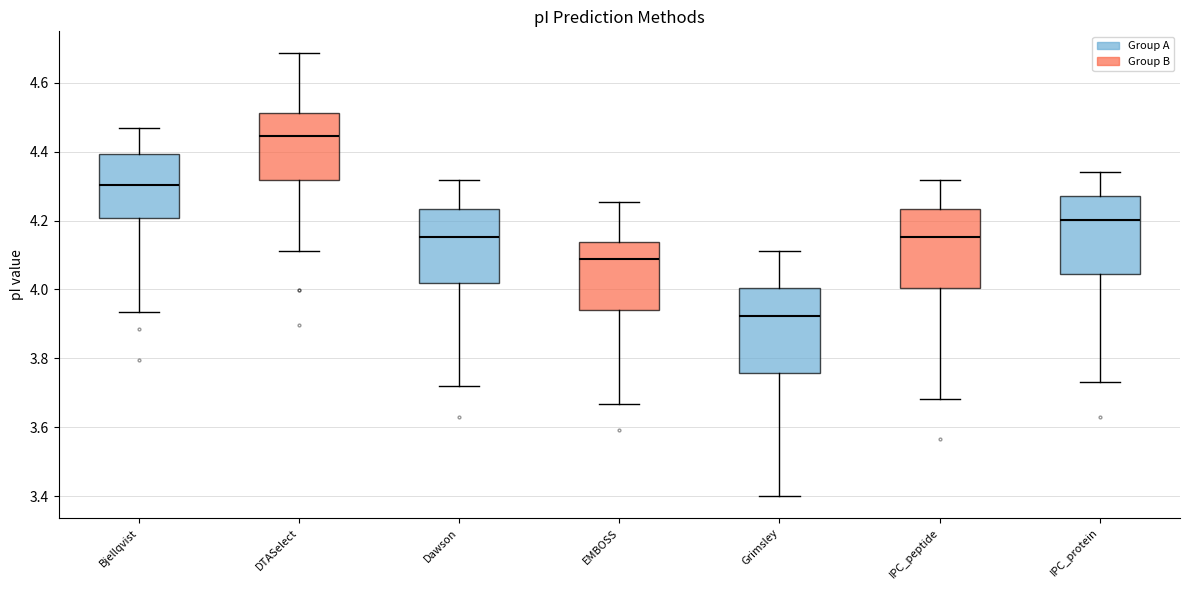

Reading left to right, transcribe this box plot: for each box, give where its median line is, the range the box spans, and where its two whiskers end, as read against the y-axis. The values are not printed on the chart, so give them approximately, as read against the axis.

Bjellqvist: median 4.30, box 4.20 to 4.40, whiskers 3.94 to 4.46
DTASelect: median 4.44, box 4.32 to 4.52, whiskers 4.12 to 4.68
Dawson: median 4.16, box 4.02 to 4.24, whiskers 3.72 to 4.32
EMBOSS: median 4.08, box 3.94 to 4.14, whiskers 3.66 to 4.26
Grimsley: median 3.92, box 3.76 to 4.00, whiskers 3.40 to 4.12
IPC_peptide: median 4.16, box 4.00 to 4.24, whiskers 3.68 to 4.32
IPC_protein: median 4.20, box 4.04 to 4.28, whiskers 3.74 to 4.34